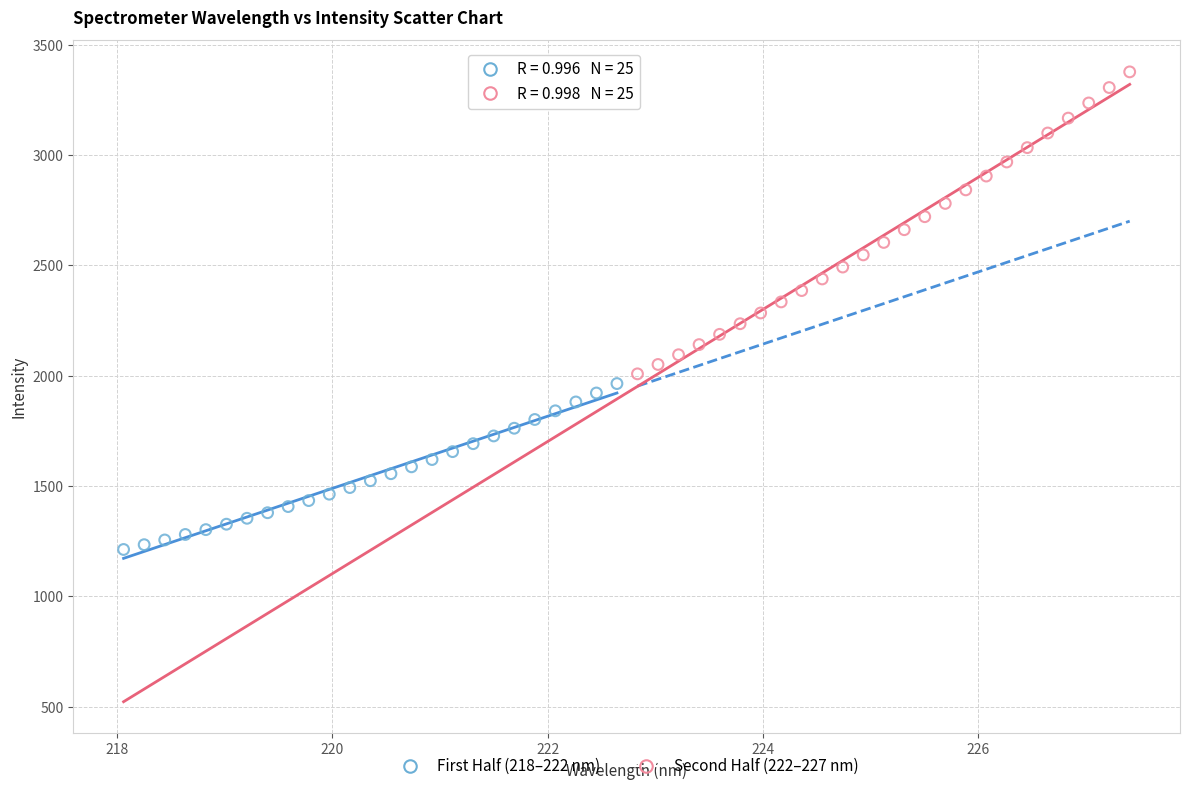

Which series has the widest spread of Y values?

Second Half (222–227 nm)